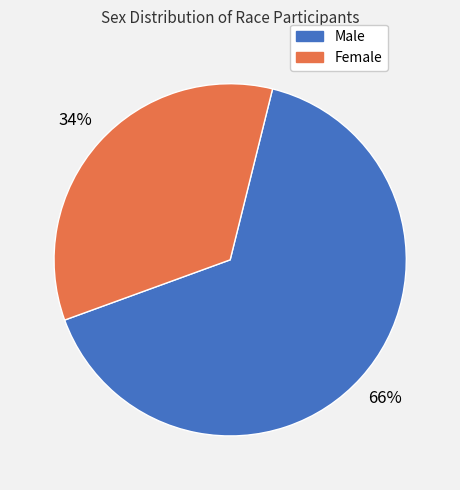

Is there a majority slice in this chart?

Yes